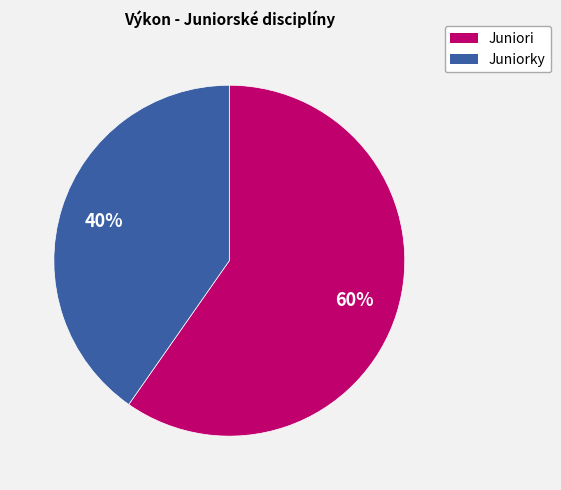

To the nearest percent, what is the average slice percentage?

50%